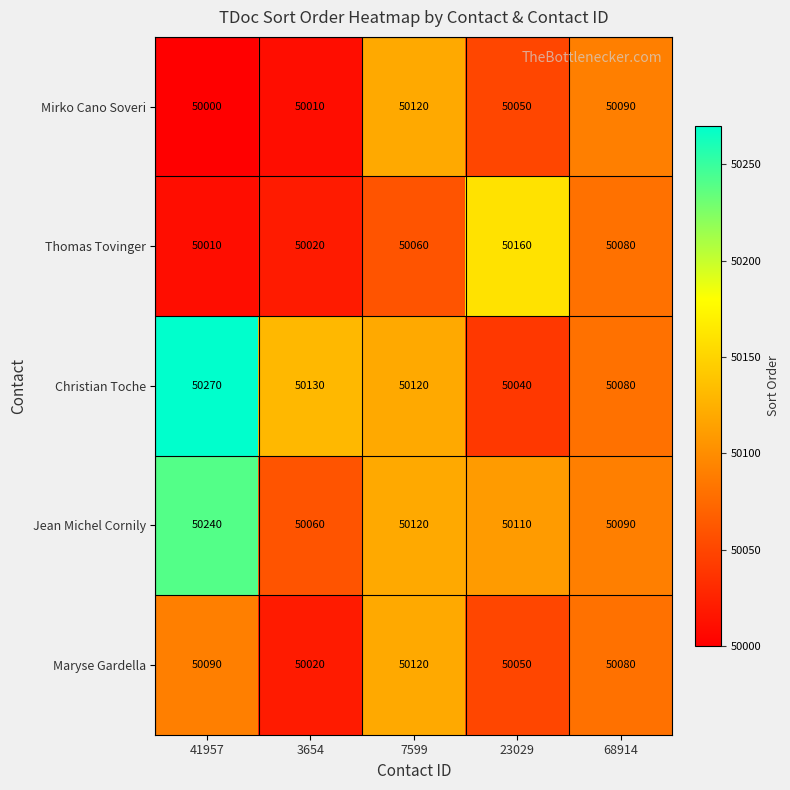

How many series are shown in this chart?

5